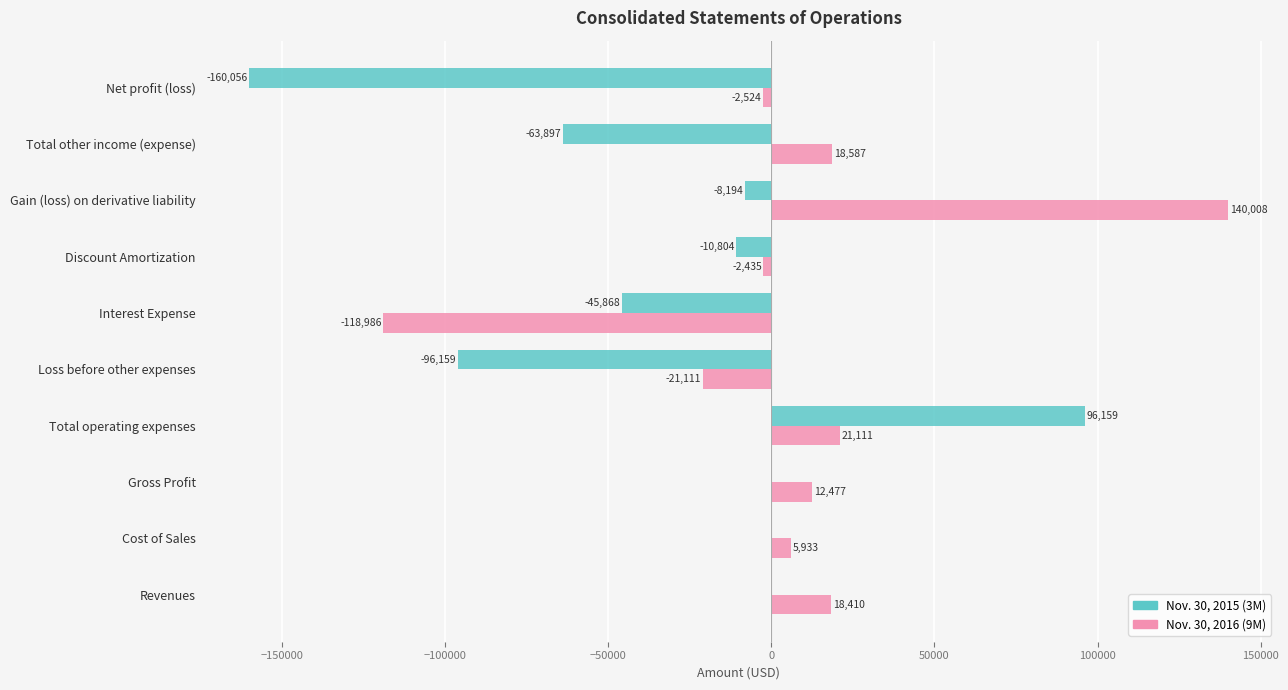

What is the sum of the Nov. 30, 2016 (9M) values at Total operating expenses and Gain (loss) on derivative liability?

161119